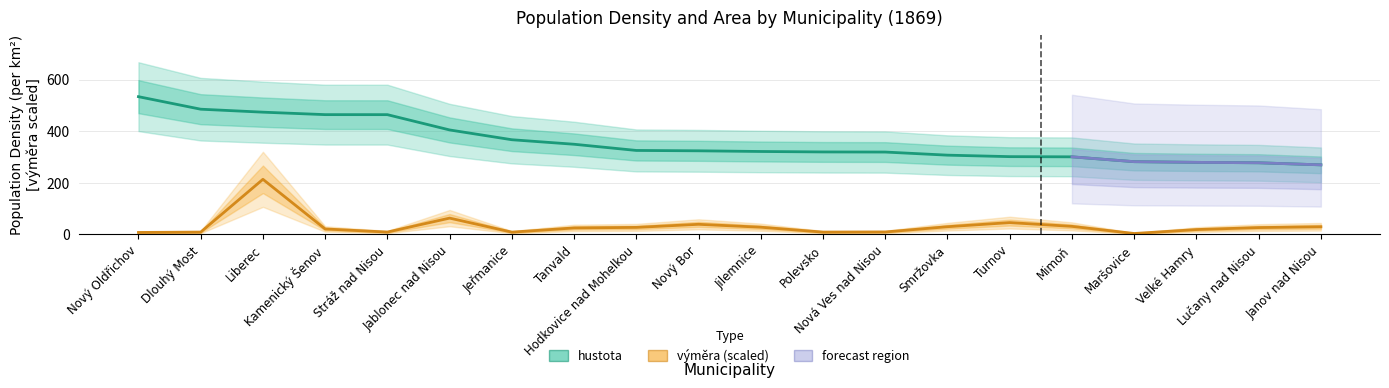

Between Liberec and Nový Bor, which is larger?

Liberec